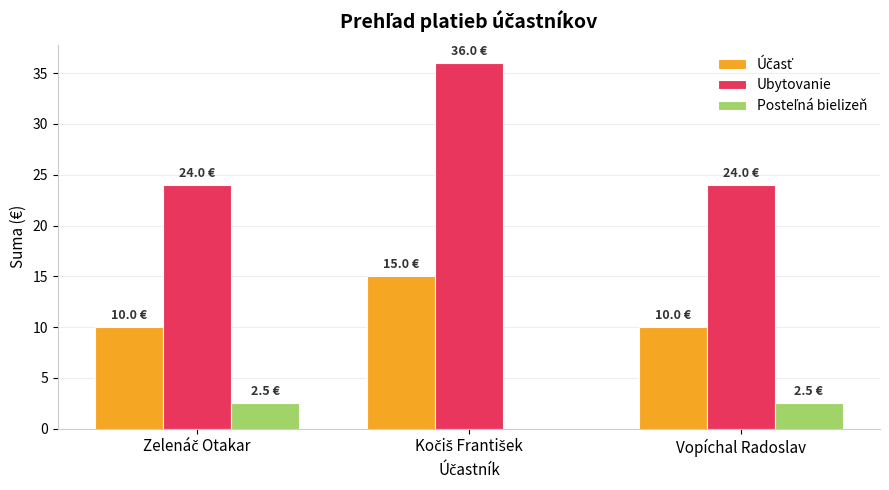

How many categories are shown in the chart?

3